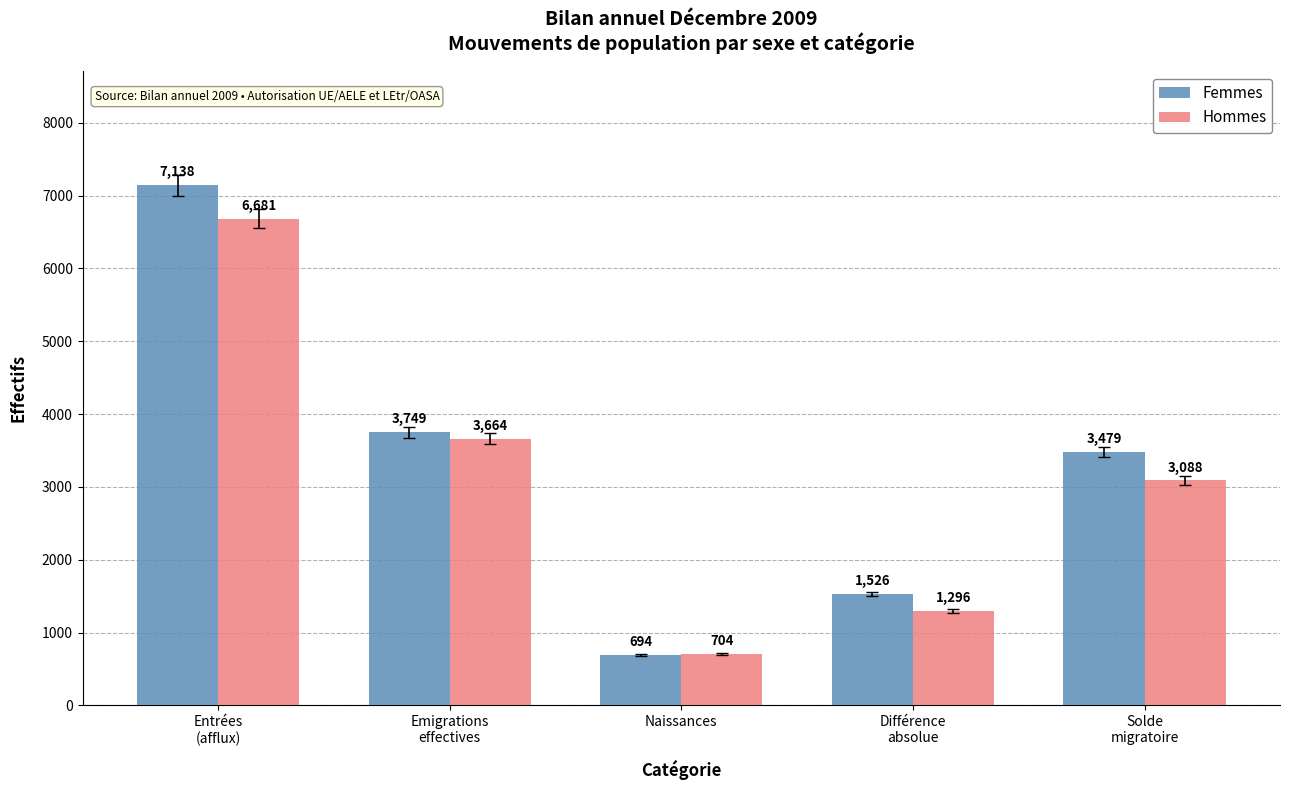

The Femmes series shows 7138 at Entrées
(afflux). True or false?

True